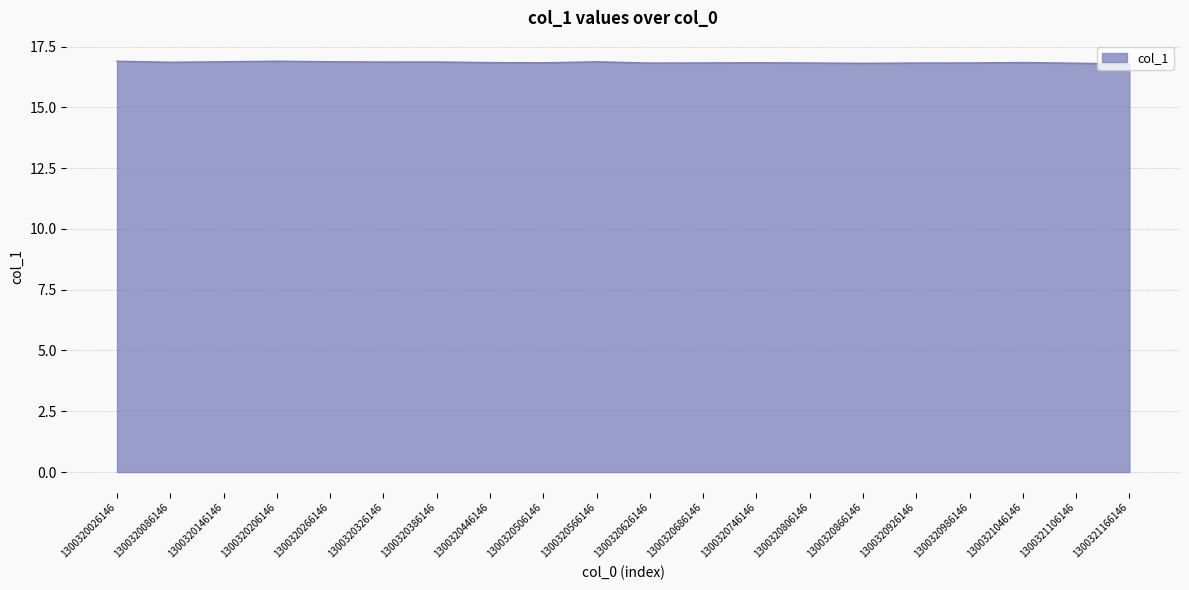

Is it true that the value at 1300320266146 is 16.9?

True